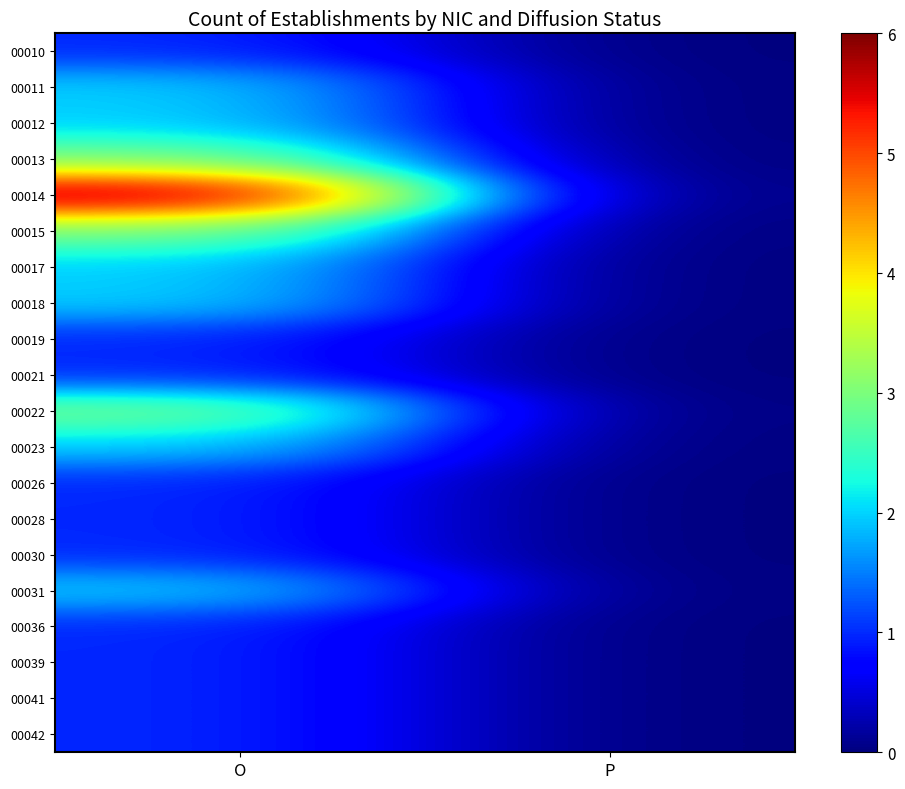

At how many categories does at least one series exceed 3?

1